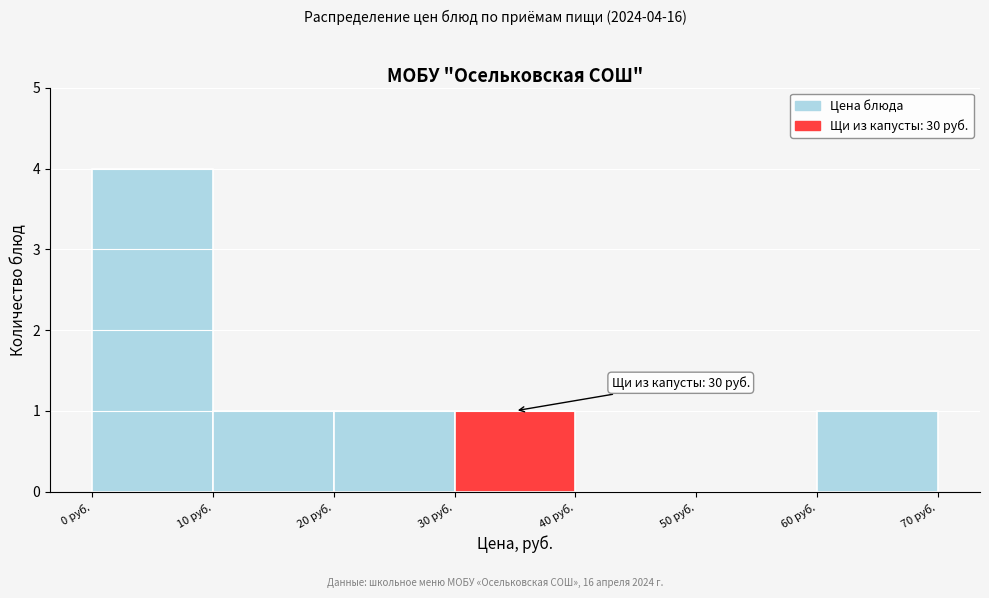

Which range on the x-axis has the tallest bar?

0 to 10